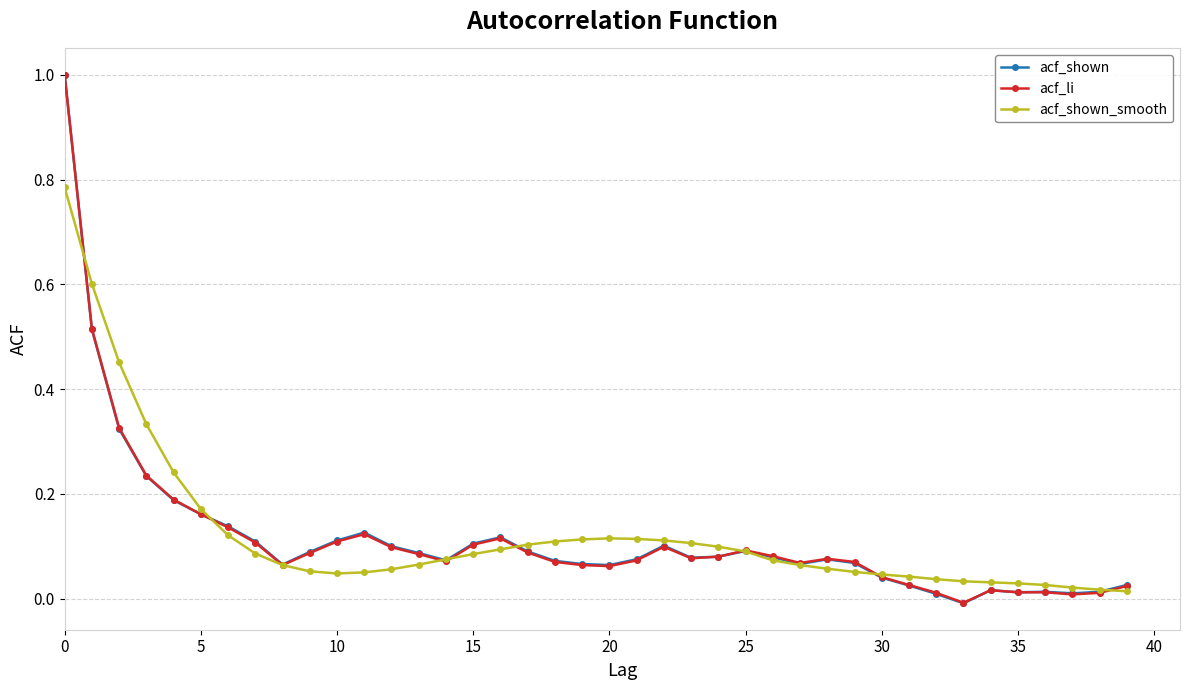

True or false: acf_shown has more than 2 points higher than both neighbors.

True